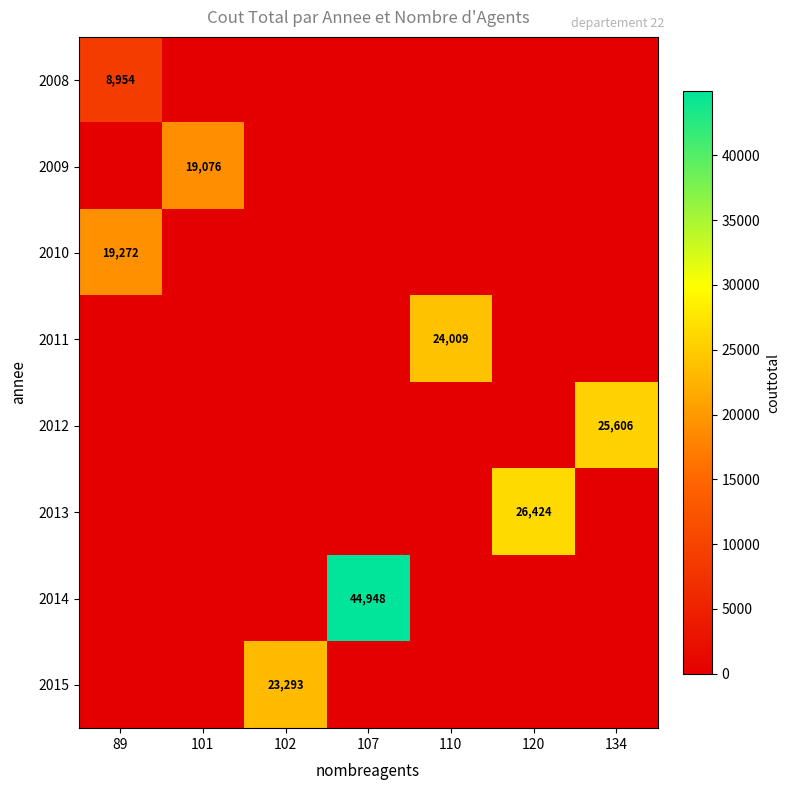

The value of 2010 at 89 is 27934. True or false?

False